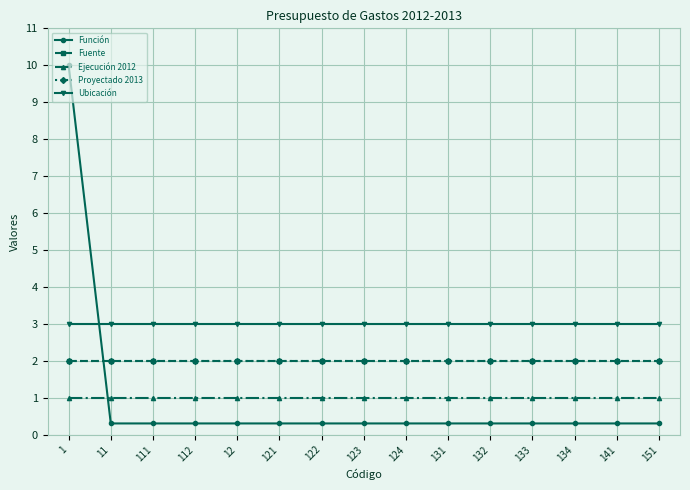

At which label does Proyectado 2013 reach its minimum?

1